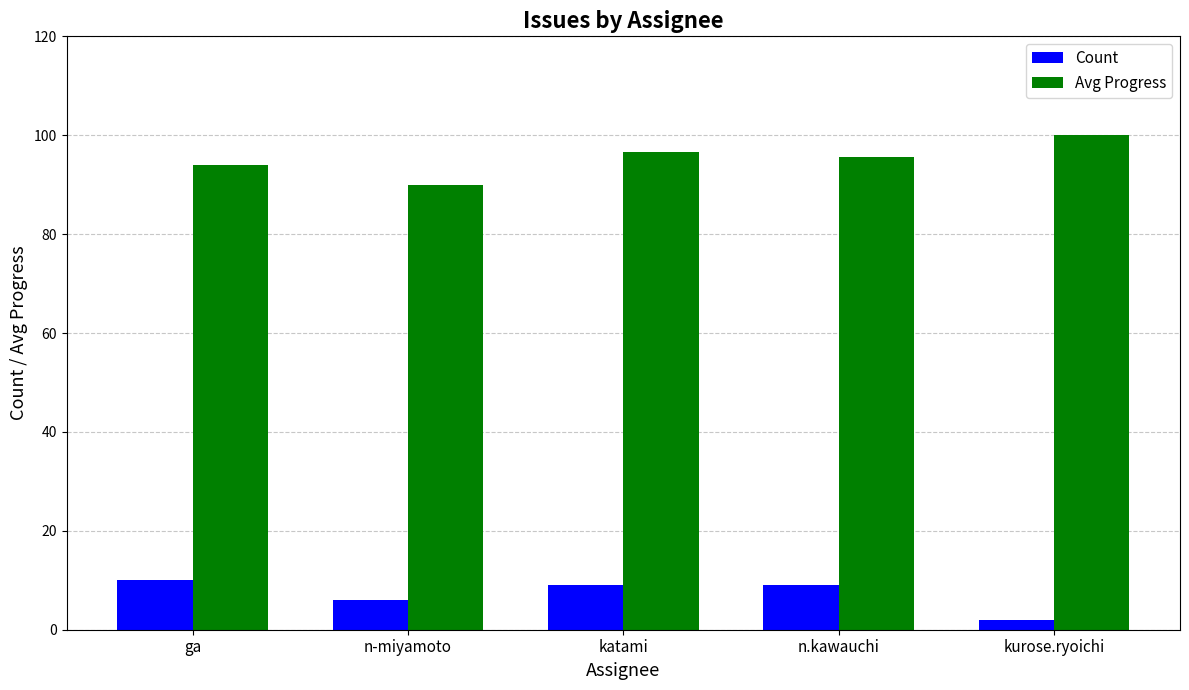

At which label is Count closest to 6?

n-miyamoto